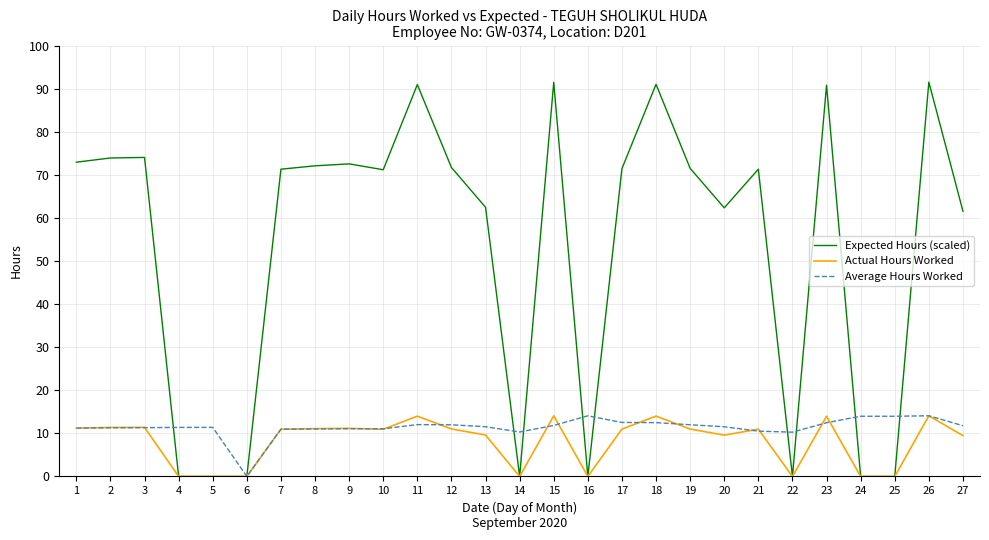

What is the difference between the maximum and minimum values in the Expected Hours (scaled) series?

91.5